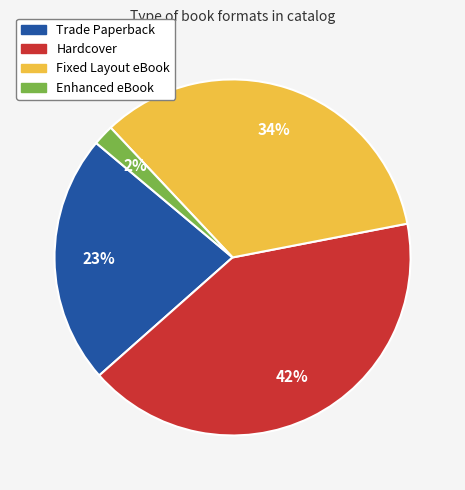

To the nearest percent, what is the difference between the largest and smallest slice percentages?

40%